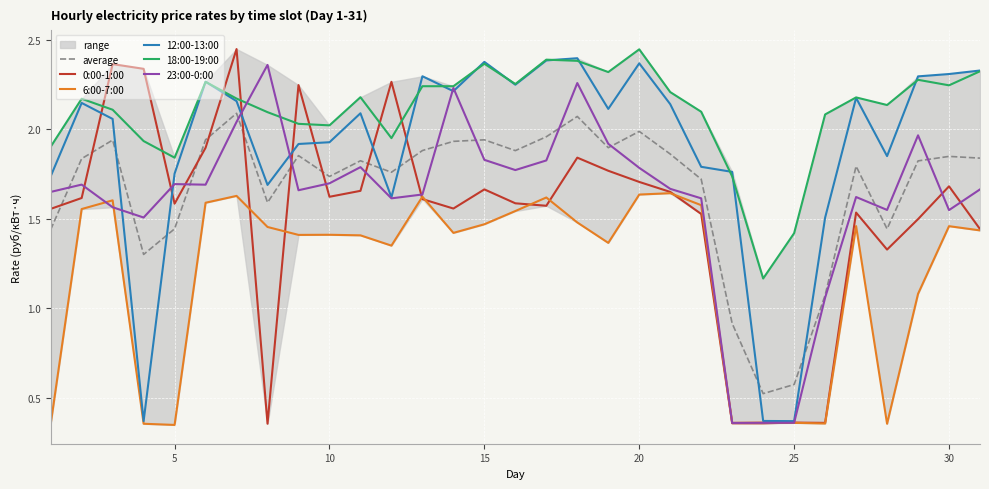

What is the difference between the maximum and minimum values in the 0:00-1:00 series?

2.1